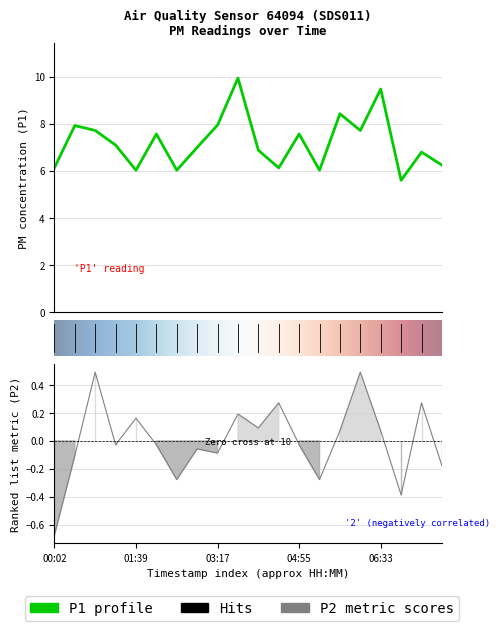

True or false: P1 has a value of 2.4 at 06:33.

False